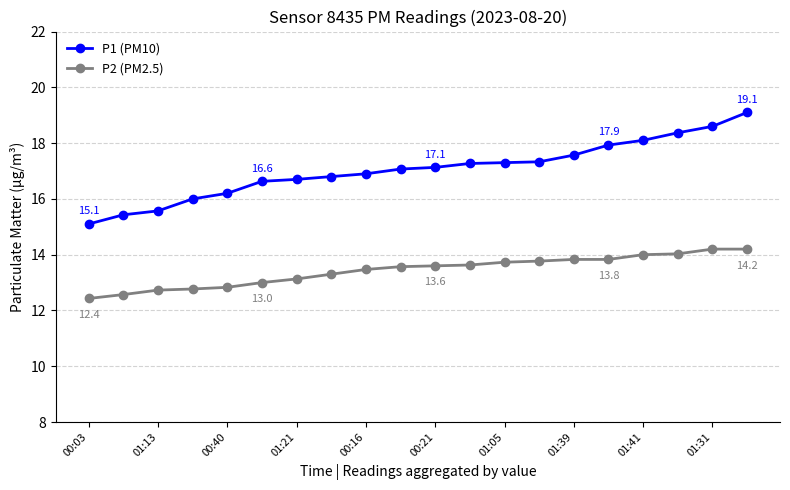

Rank the series by their average value, from highest to lowest.

P1 (PM10), P2 (PM2.5)